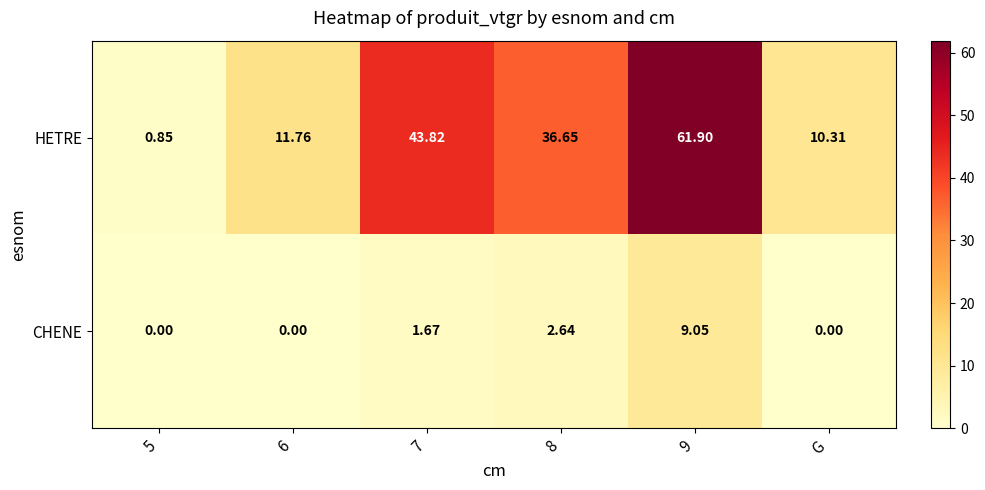

List the series in order of their peak value, highest first.

HETRE, CHENE